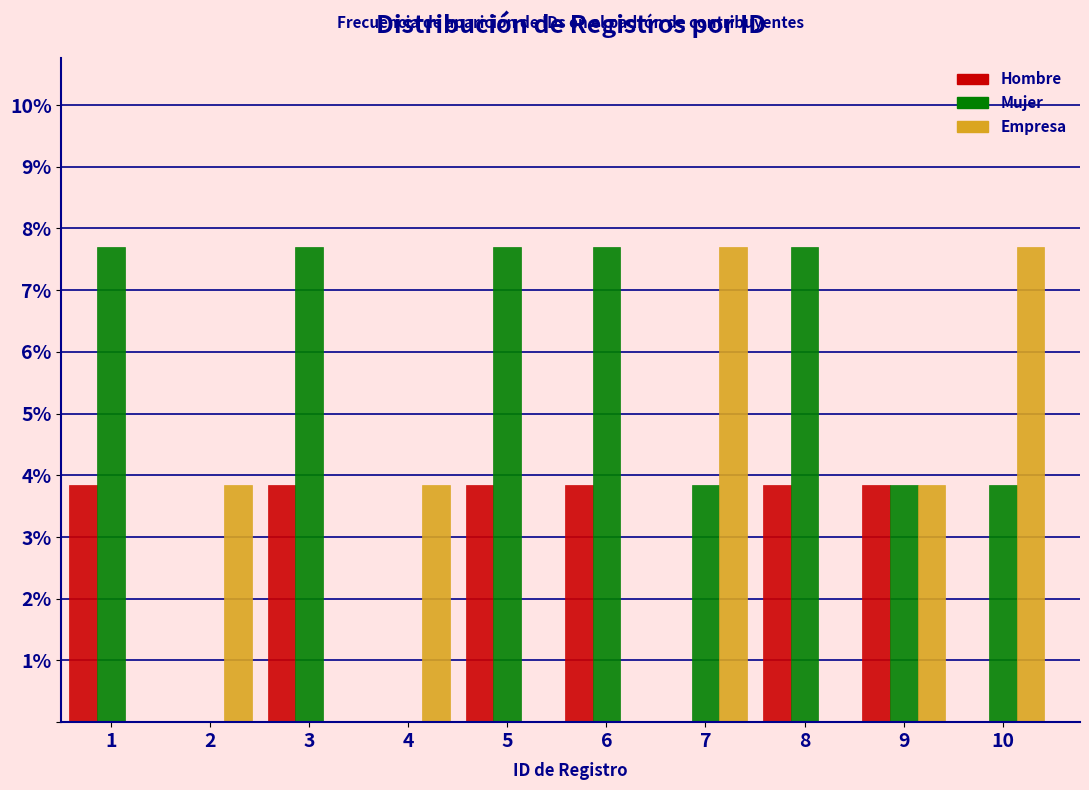

Reading left to right, list all the values displayed in this chart.

Hombre: 1=3.8	2=0.0	3=3.8	4=0.0	5=3.8	6=3.8	7=0.0	8=3.8	9=3.8	10=0.0
Mujer: 1=7.7	2=0.0	3=7.7	4=0.0	5=7.7	6=7.7	7=3.8	8=7.7	9=3.8	10=3.8
Empresa: 1=0.0	2=3.8	3=0.0	4=3.8	5=0.0	6=0.0	7=7.7	8=0.0	9=3.8	10=7.7